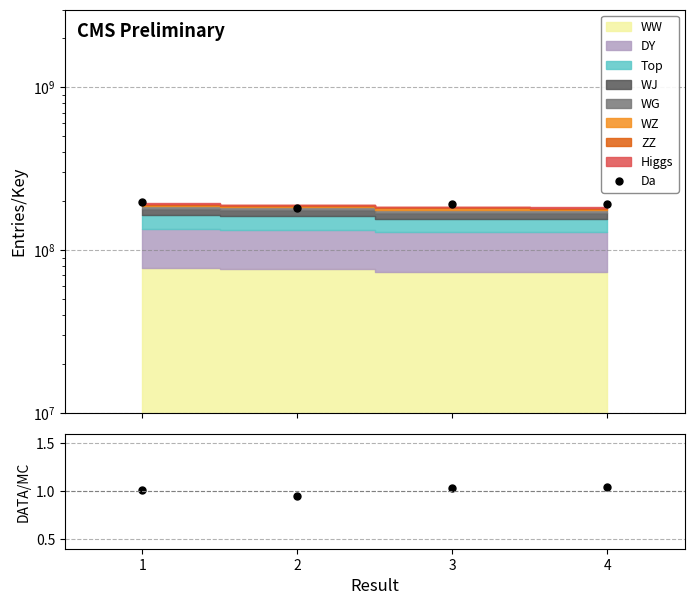

How many values in the Da series exceed 192116576?

2